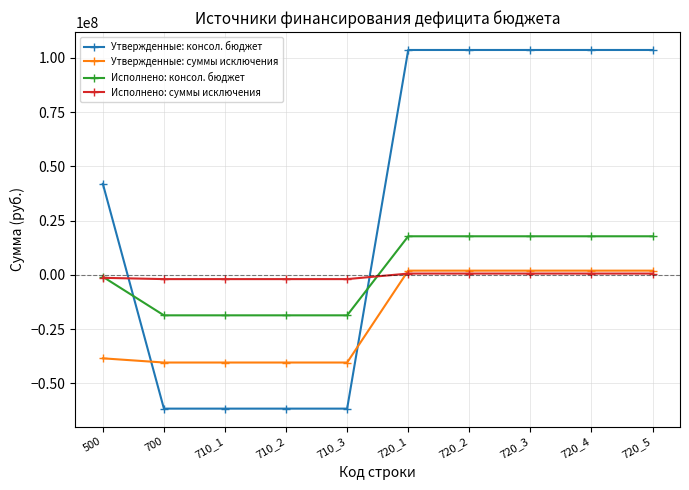

How many times do Утвержденные: консол. бюджет and Утвержденные: суммы исключения cross each other?

2